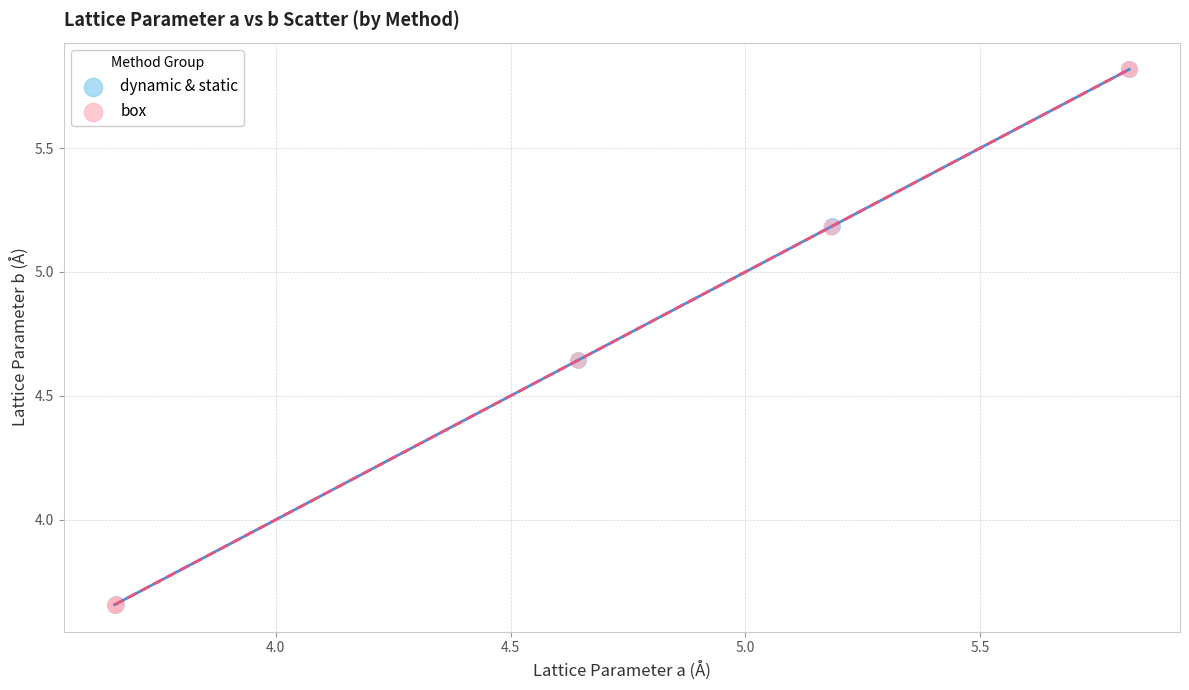

Which series has the largest Y range (max minus min)?

dynamic & static